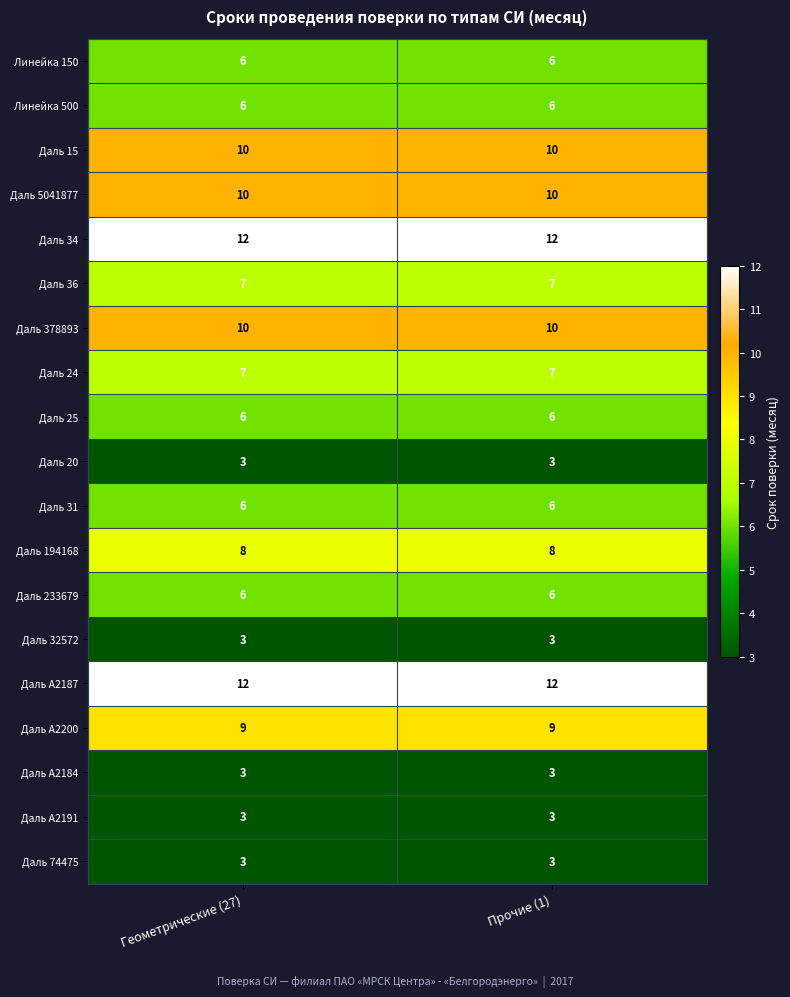

What value does the Даль 20 series have at Прочие (1)?

3